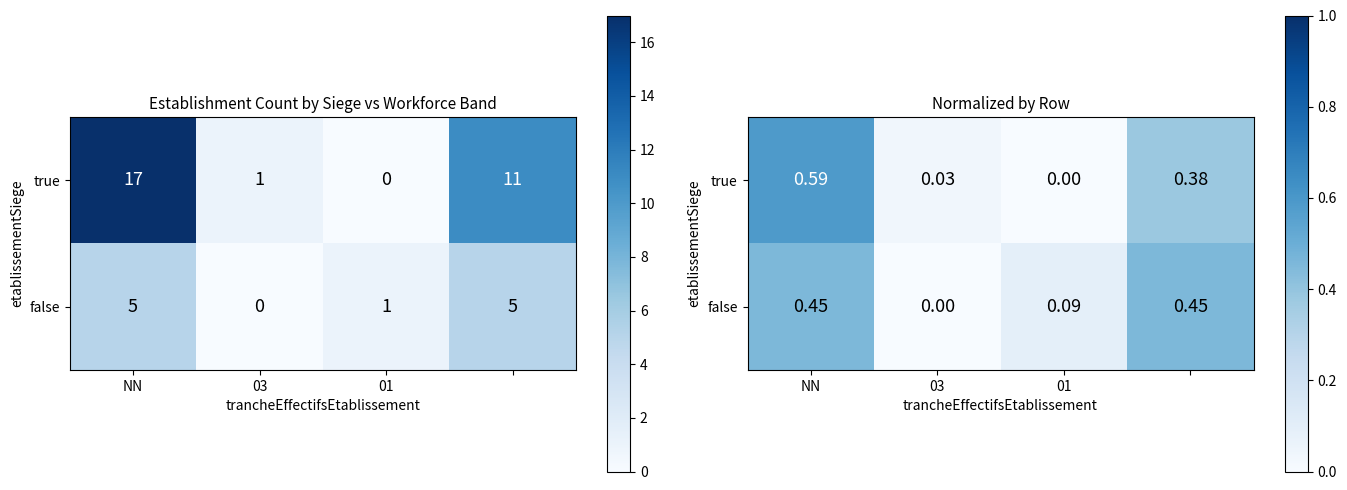

Is it true that false equals 0.1 at 01?

True